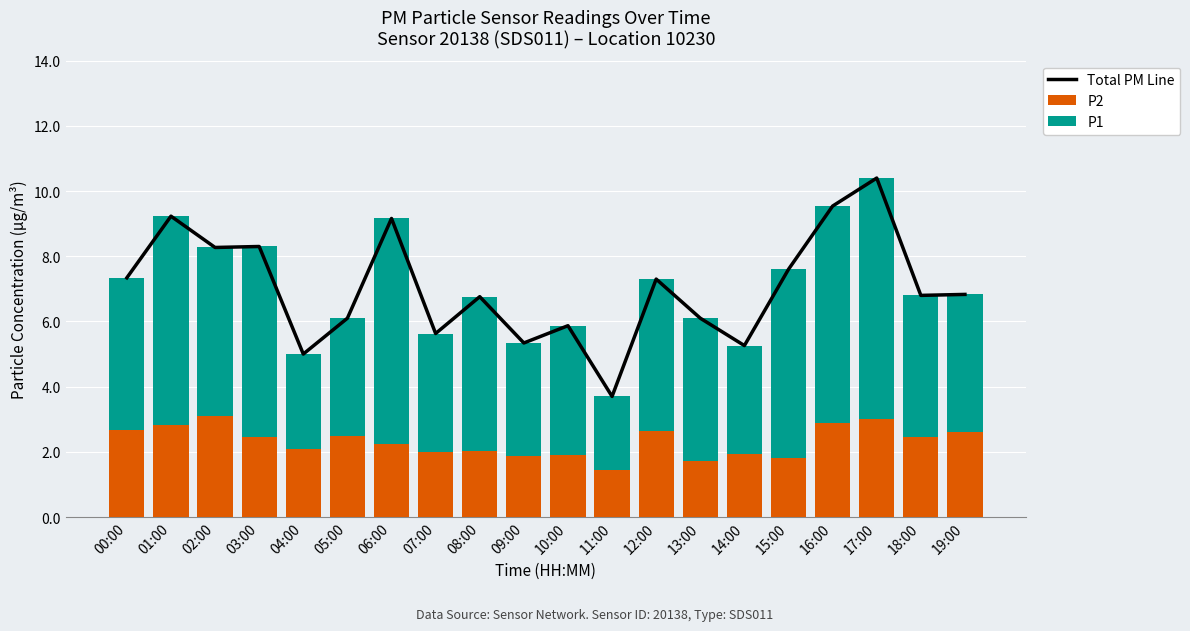

Reading right to left, what are all the values shown in this chart?

Total PM Line: 19:00=6.8	18:00=6.8	17:00=10.4	16:00=9.5	15:00=7.6	14:00=5.3	13:00=6.1	12:00=7.3	11:00=3.7	10:00=5.9	09:00=5.3	08:00=6.8	07:00=5.6	06:00=9.2	05:00=6.1	04:00=5.0	03:00=8.3	02:00=8.3	01:00=9.2	00:00=7.3
P2: 19:00=2.6	18:00=2.5	17:00=3.0	16:00=2.9	15:00=1.8	14:00=1.9	13:00=1.7	12:00=2.6	11:00=1.4	10:00=1.9	09:00=1.9	08:00=2.0	07:00=2.0	06:00=2.2	05:00=2.5	04:00=2.1	03:00=2.5	02:00=3.1	01:00=2.8	00:00=2.7
P1: 19:00=4.2	18:00=4.3	17:00=7.4	16:00=6.7	15:00=5.8	14:00=3.3	13:00=4.4	12:00=4.7	11:00=2.3	10:00=4.0	09:00=3.5	08:00=4.7	07:00=3.6	06:00=6.9	05:00=3.6	04:00=2.9	03:00=5.8	02:00=5.2	01:00=6.4	00:00=4.7